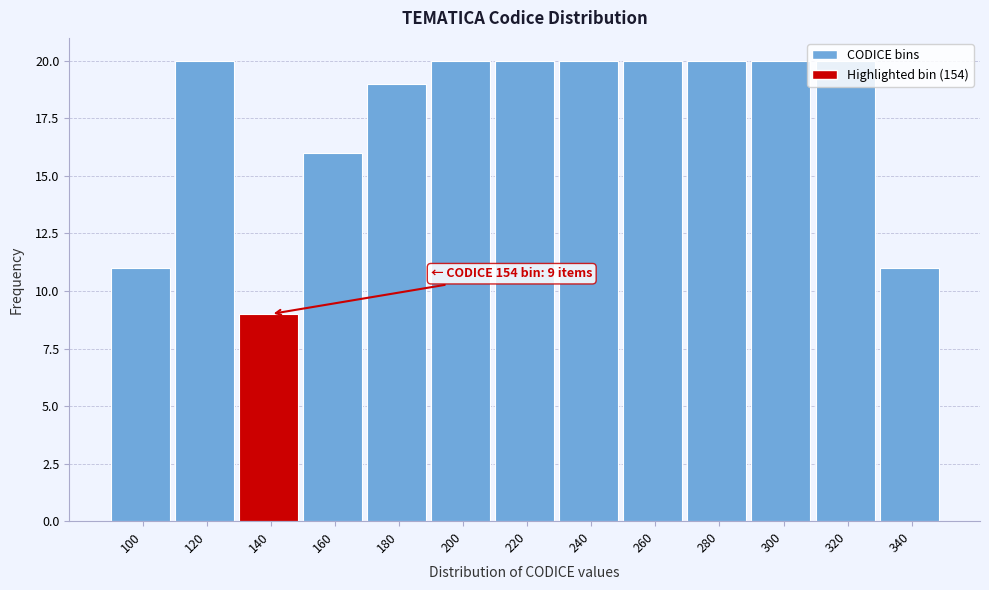

What is the average value?

17